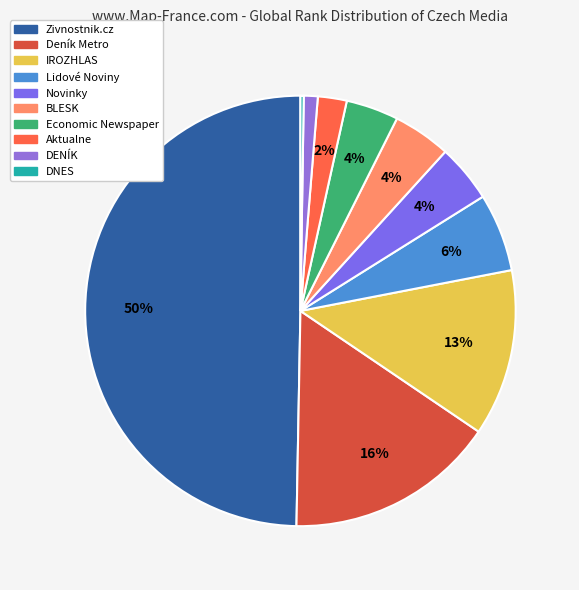

What is the largest slice in the pie chart?

Zivnostnik.cz